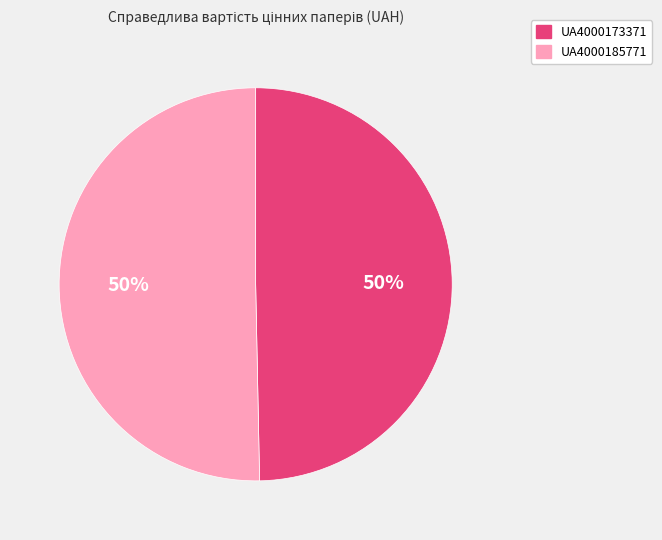

Is it true that UA4000185771 is 44% of the pie?

False